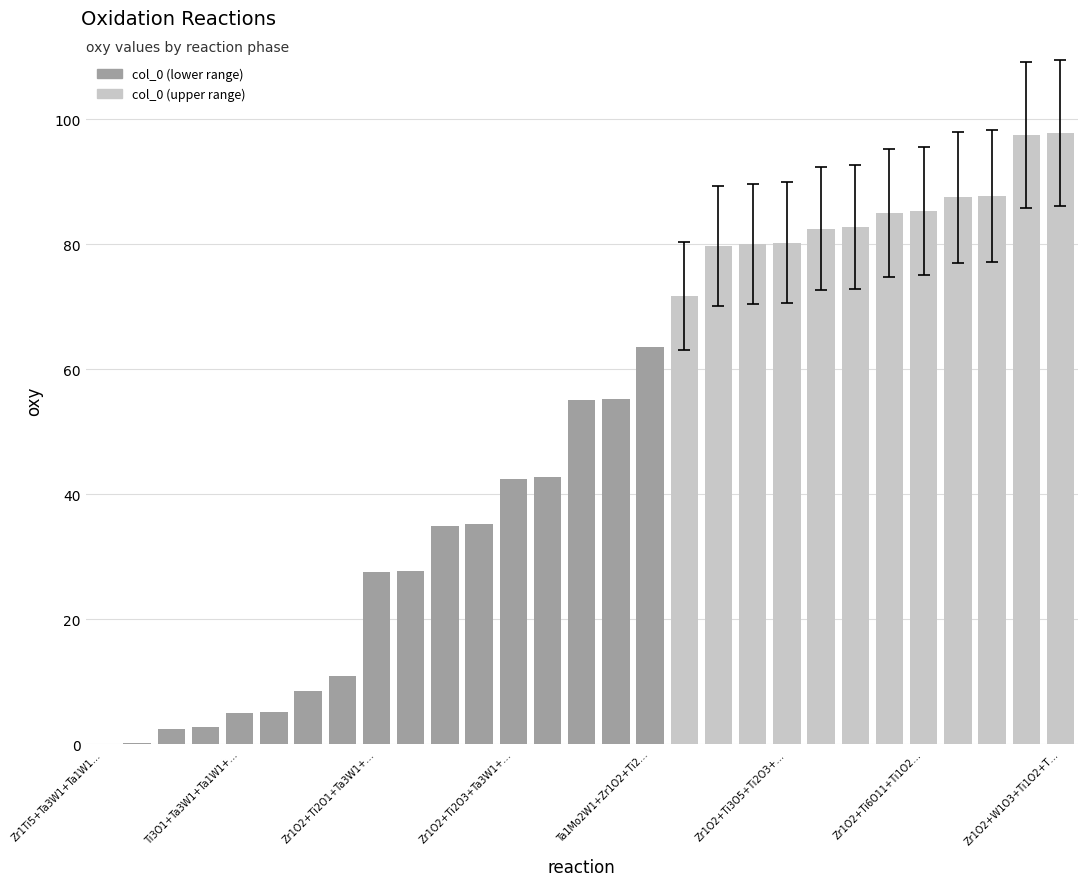

What is the sum of all values?

1437.5